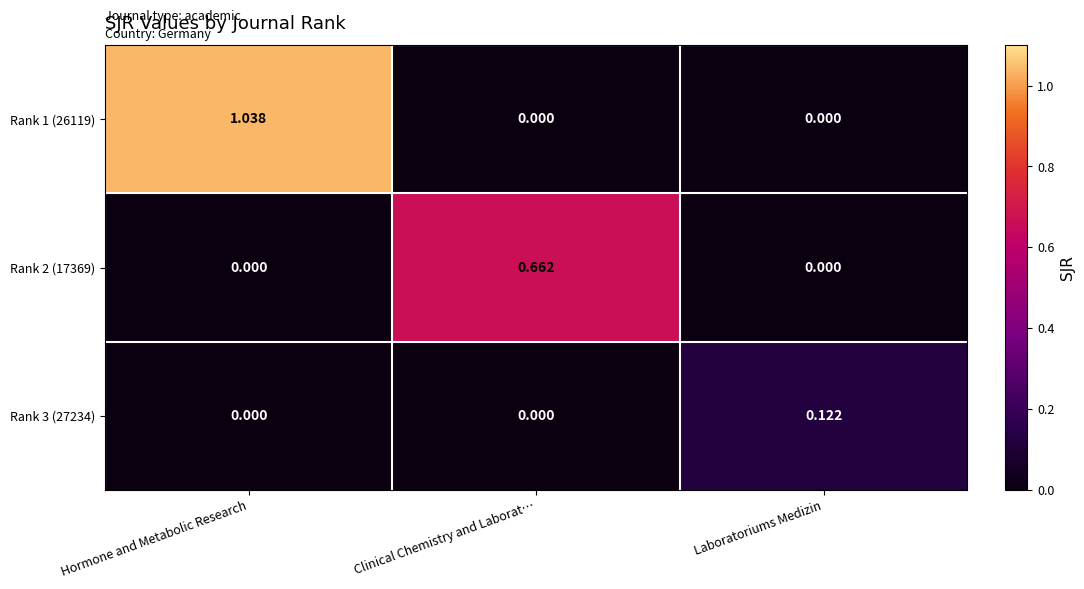

Is the value of Rank 2 (17369) at Laboratoriums Medizin greater than the value of Rank 1 (26119) at Hormone and Metabolic Research?

No